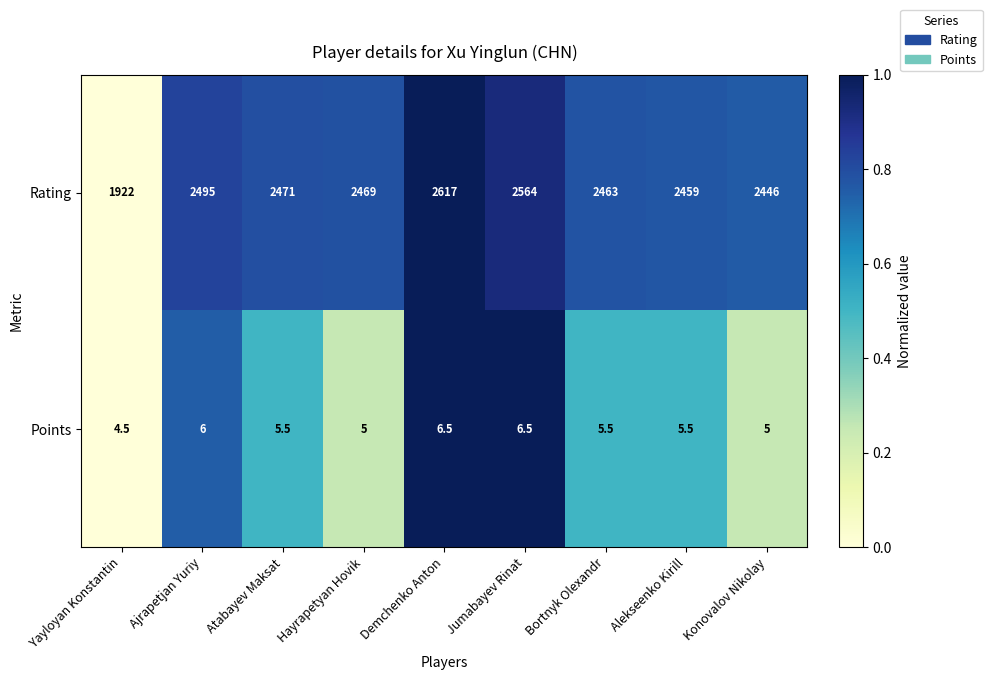

What is the minimum value for Points?

4.5